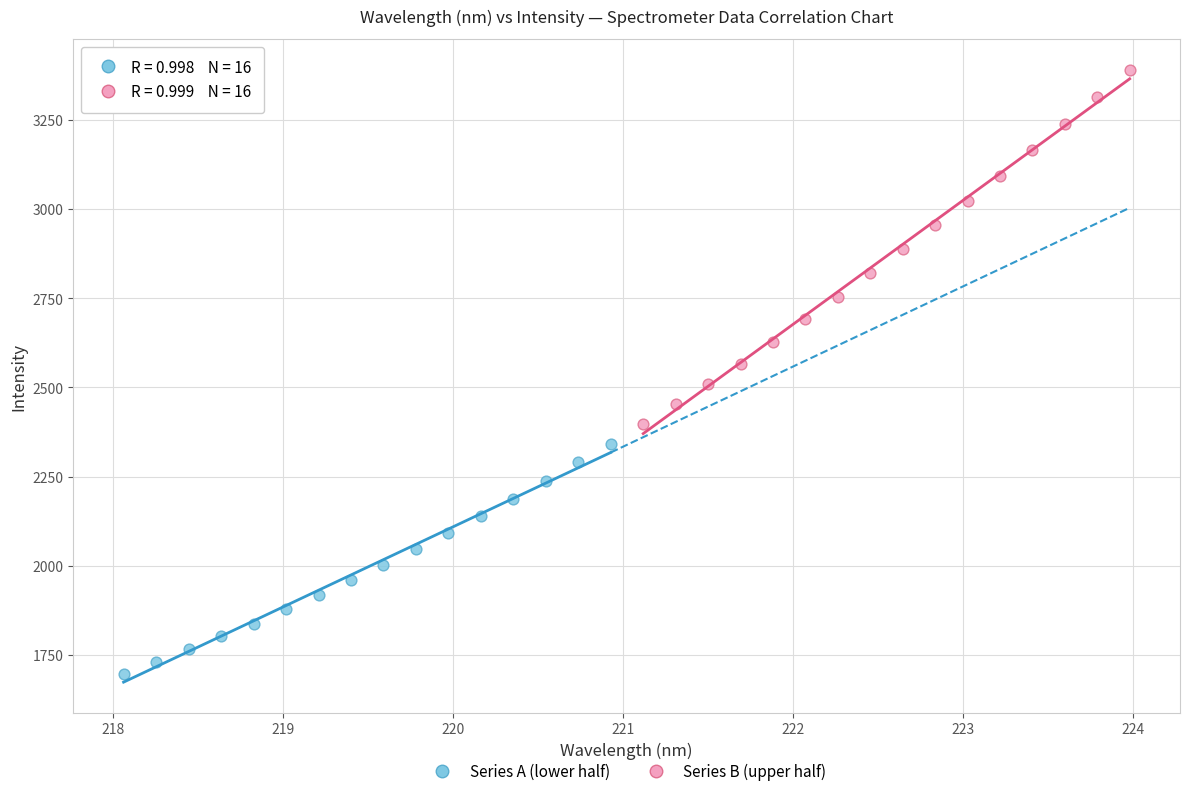

Which series contains the highest Y value?

Series B (upper half)